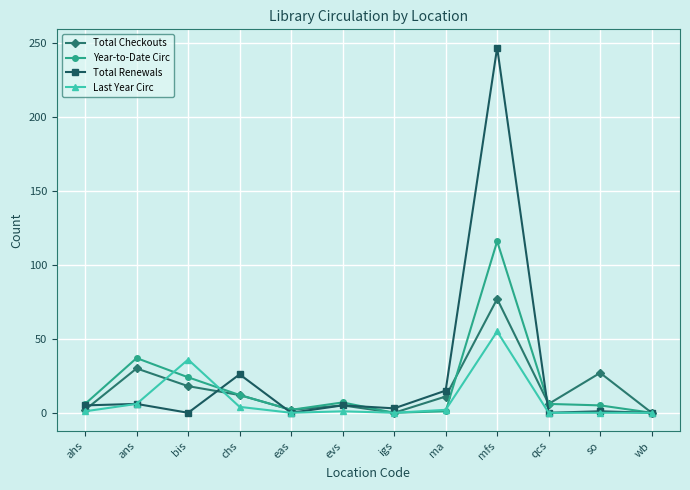

True or false: Total Renewals has more than 2 interior local peaks.

True